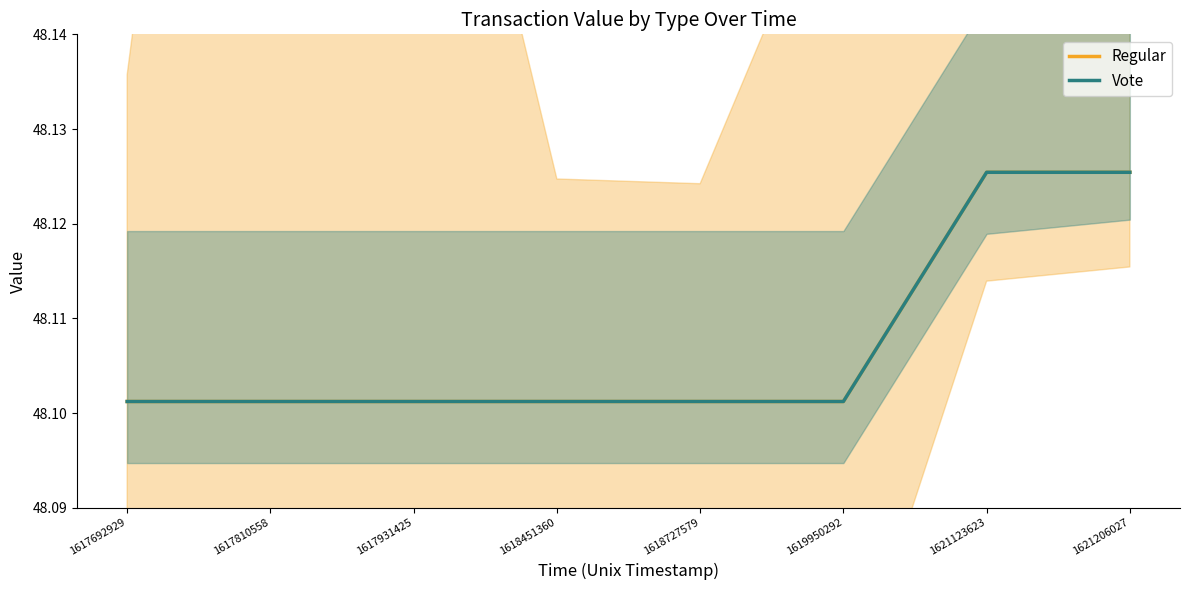

Reading left to right, what are all the values shown in this chart?

Regular: 1617692929=48.1	1617810558=48.1	1617931425=48.1	1618451360=48.1	1618727579=48.1	1619950292=48.1	1621123623=48.1	1621206027=48.1
Vote: 1617692929=48.1	1617810558=48.1	1617931425=48.1	1618451360=48.1	1618727579=48.1	1619950292=48.1	1621123623=48.1	1621206027=48.1